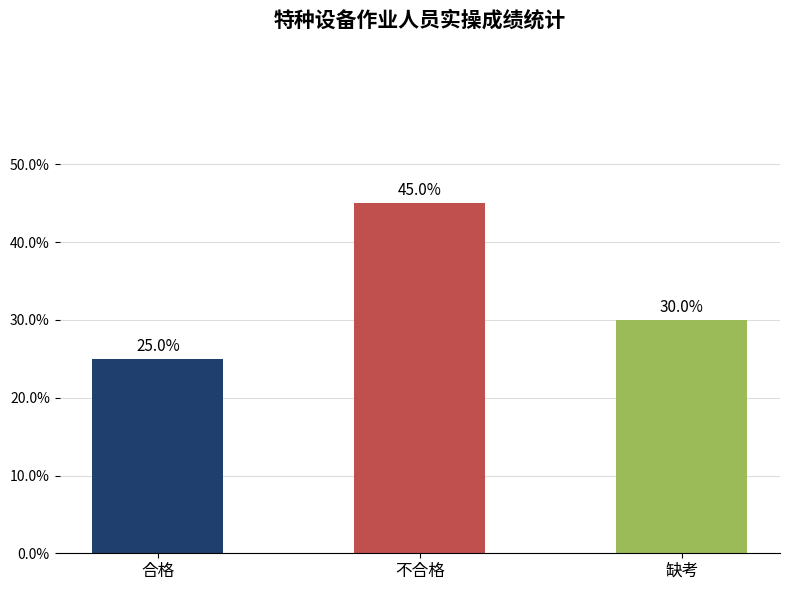

Rank the categories by value from lowest to highest.

合格, 缺考, 不合格